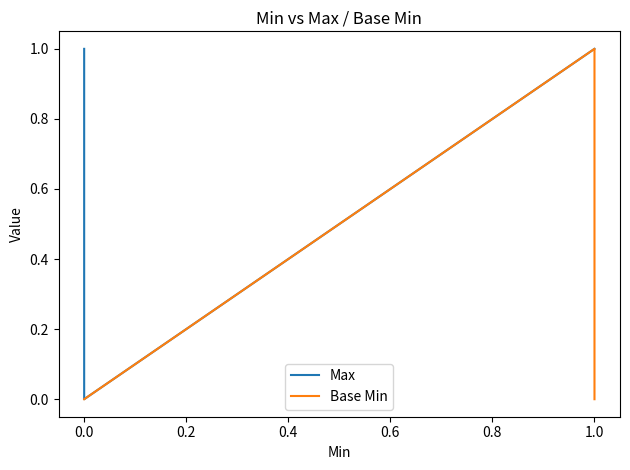

At 0.0, list the series in order from largest to smallest.

Max, Base Min